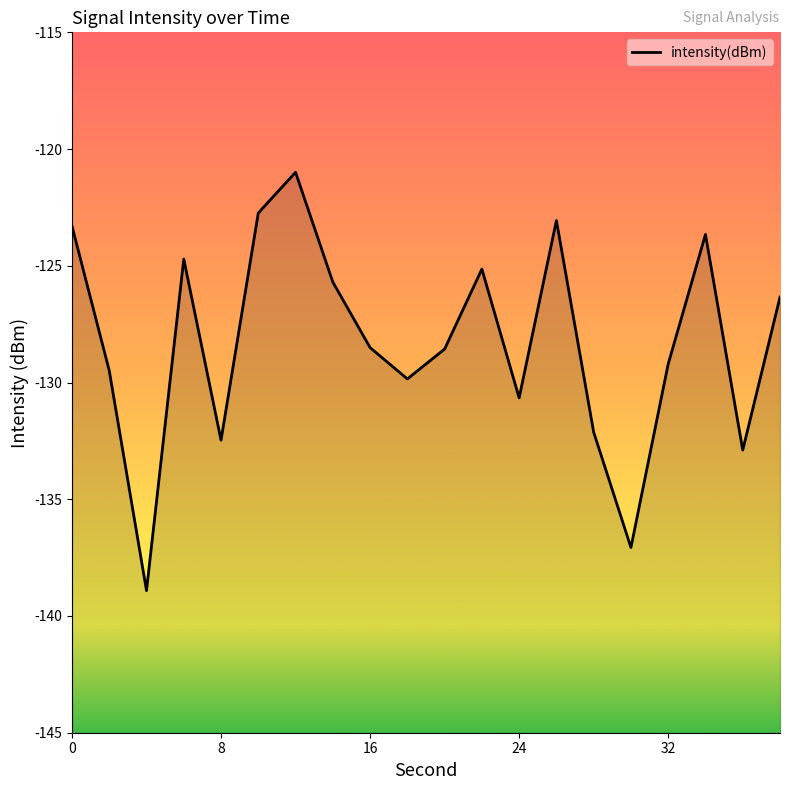

True or false: the data shows -207.1 at 0.

False